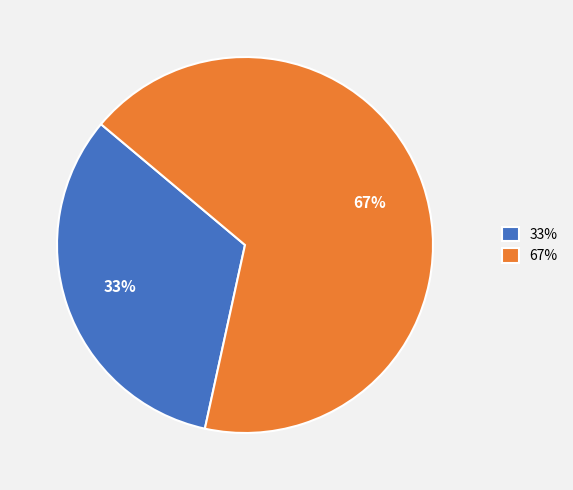

To the nearest percent, what is the average slice percentage?

50%